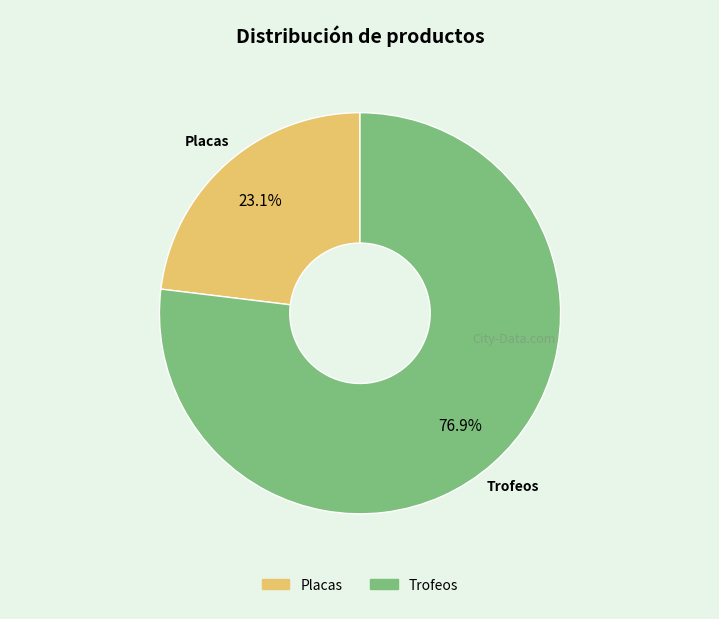

Count the number of slices in the pie.

2